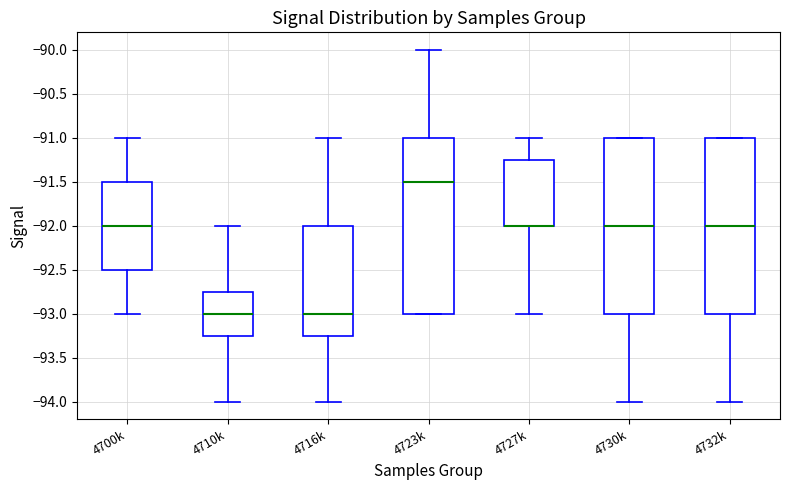

Reading left to right, transcribe this box plot: for each box, give where its median line is, the range the box spans, and where its two whiskers end, as read against the y-axis. The values are not printed on the chart, so give them approximately, as read against the axis.

4700k: median -92.00, box -92.50 to -91.50, whiskers -93.00 to -91.00
4710k: median -93.00, box -93.25 to -92.75, whiskers -94.00 to -92.00
4716k: median -93.00, box -93.25 to -92.00, whiskers -94.00 to -91.00
4723k: median -91.50, box -93.00 to -91.00, whiskers -93.00 to -90.00
4727k: median -92.00 (drawn on the box's lower edge), box -92.00 to -91.25, whiskers -93.00 to -91.00
4730k: median -92.00, box -93.00 to -91.00, whiskers -94.00 to -91.00
4732k: median -92.00, box -93.00 to -91.00, whiskers -94.00 to -91.00